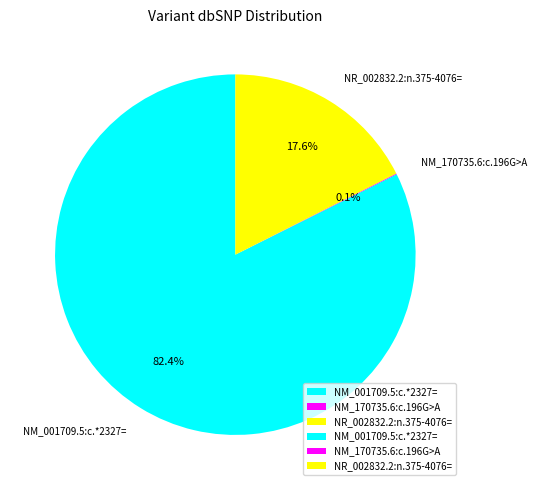

Is there a majority slice in this chart?

Yes